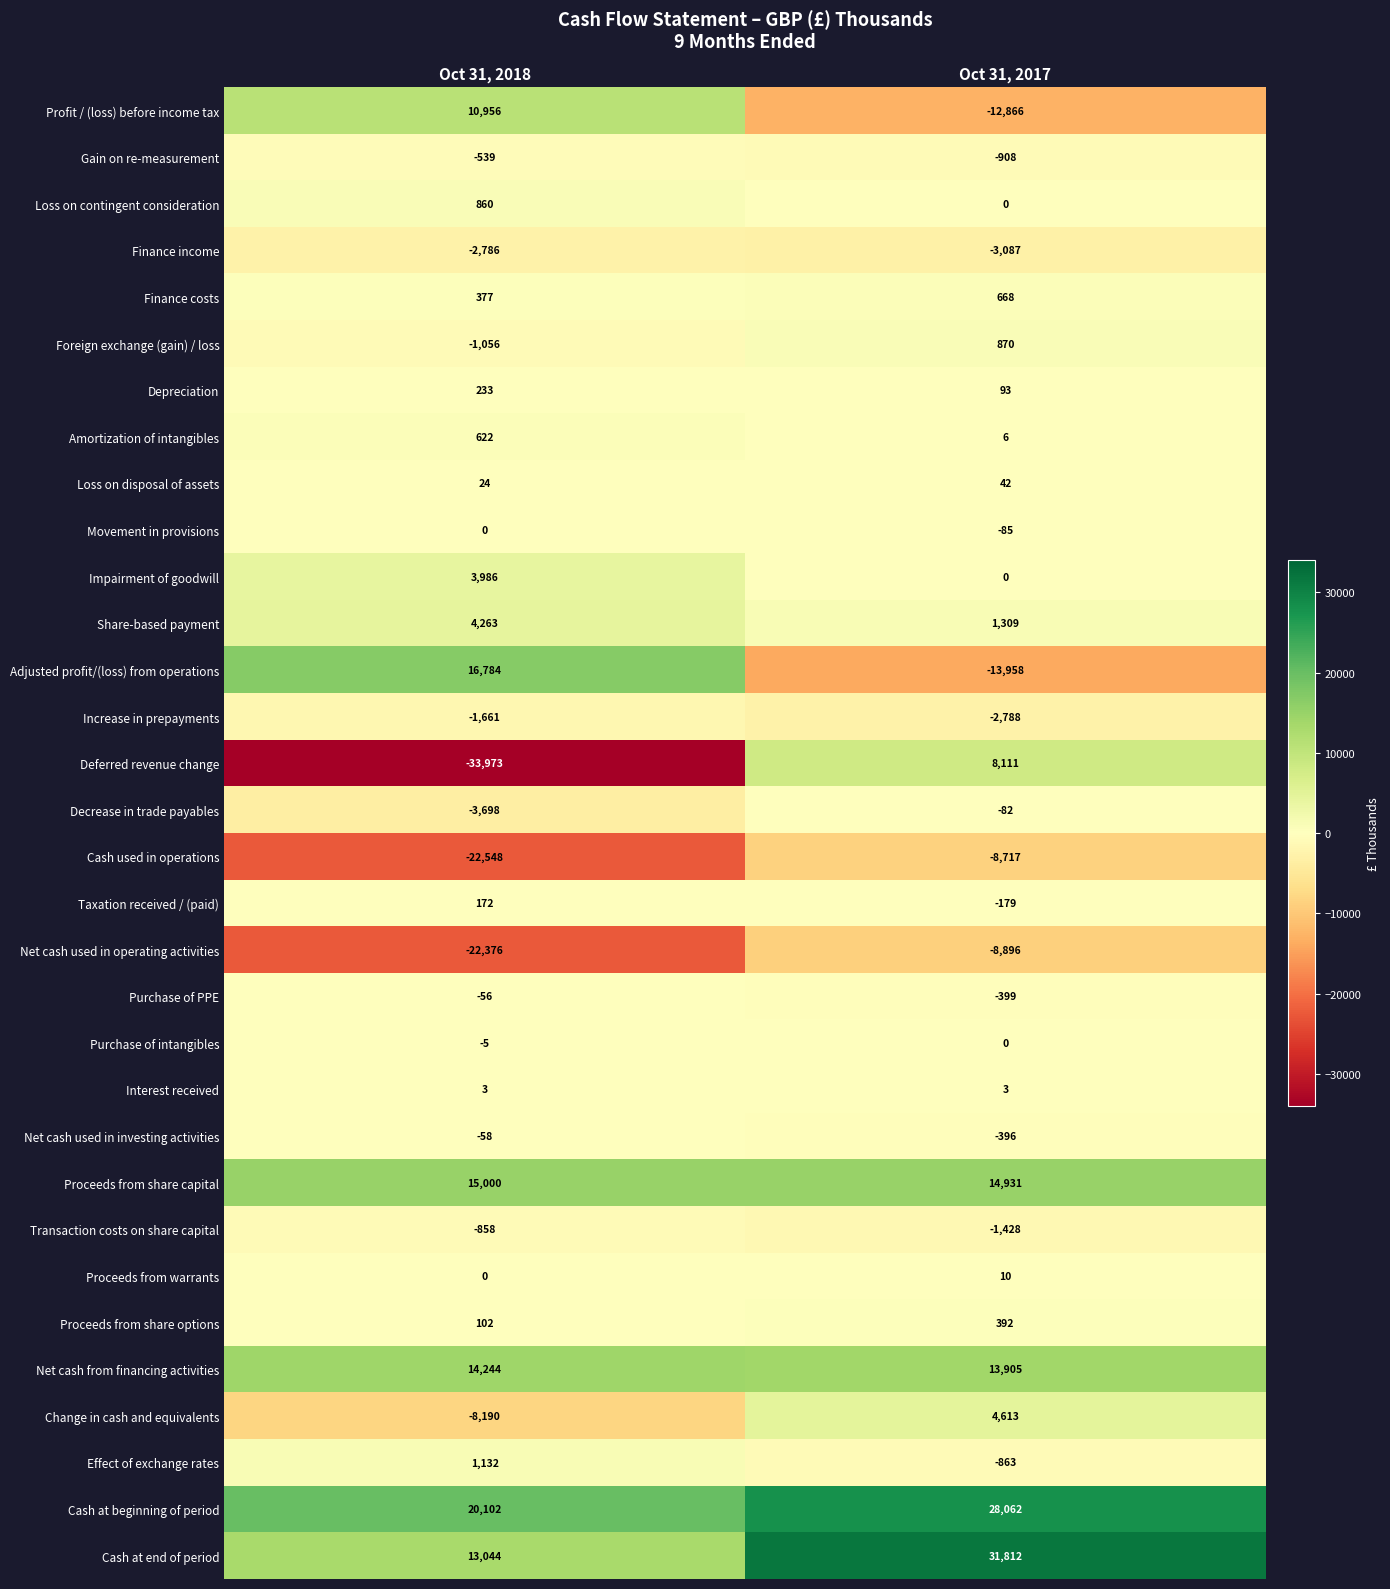

Which series has the largest range (max minus min)?

Deferred revenue change